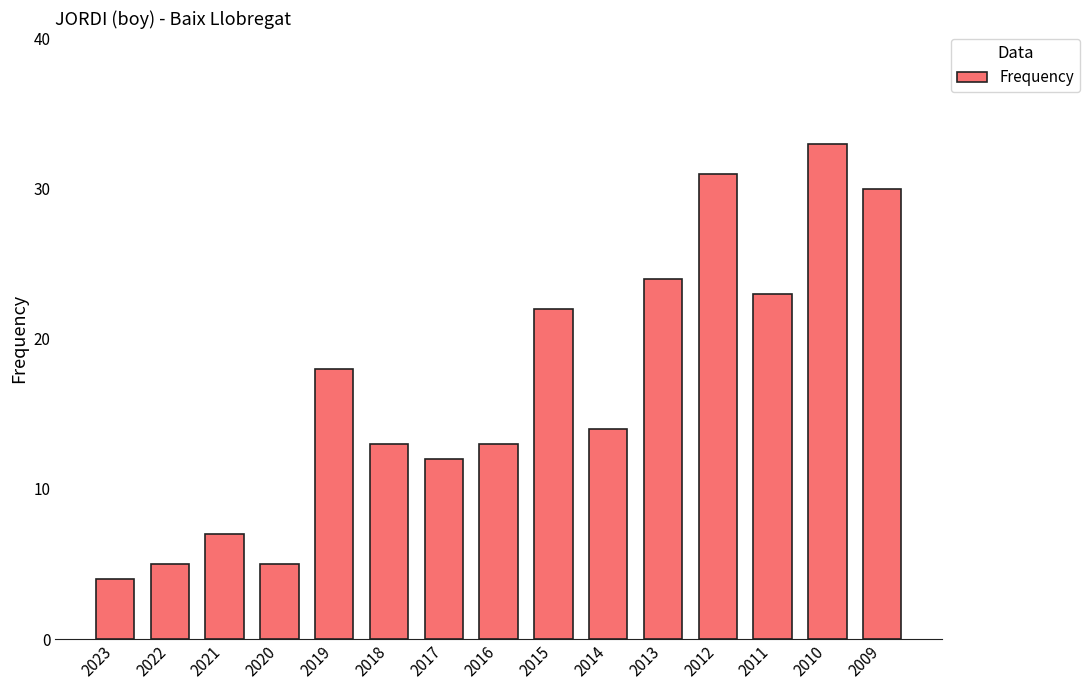

The chart shows a value of 3 at 2022. True or false?

False